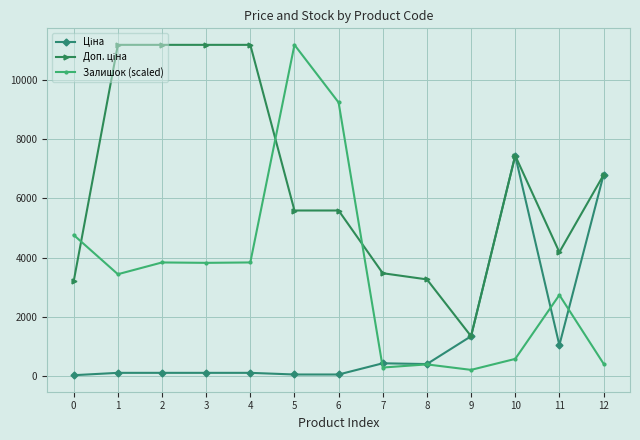

Count the number of data series in this chart.

3